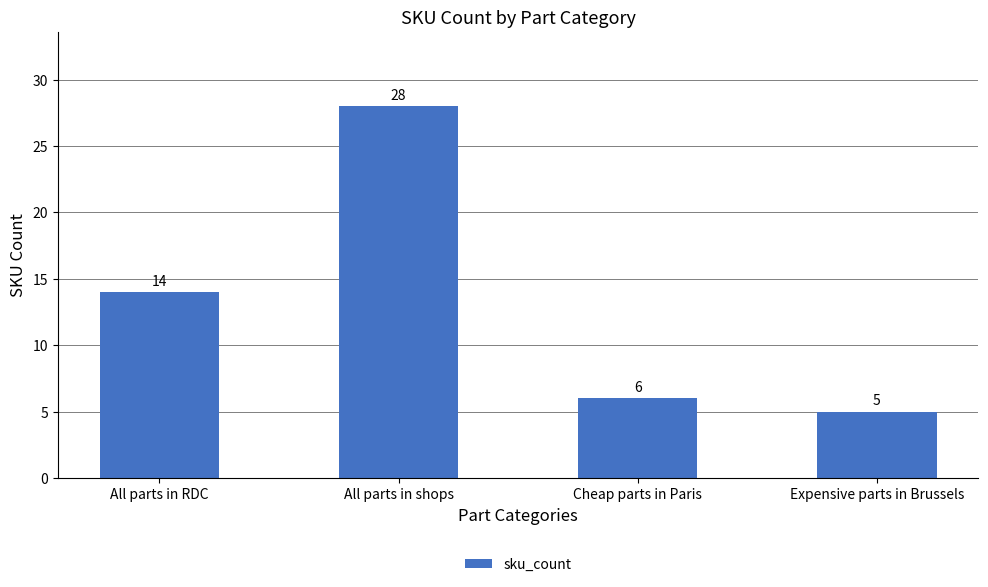

What is the sum of the values at All parts in shops and Cheap parts in Paris?

34